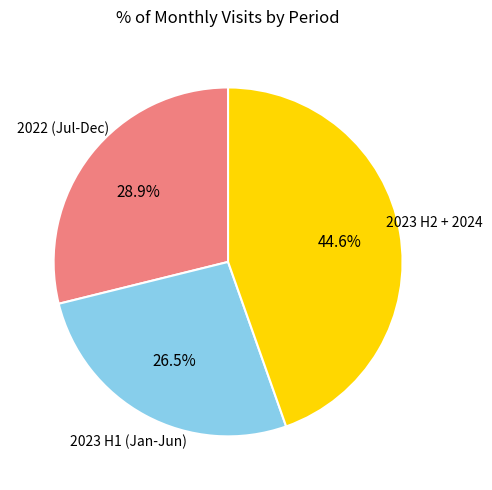

What is the smallest slice in the pie chart?

2023 H1 (Jan-Jun)